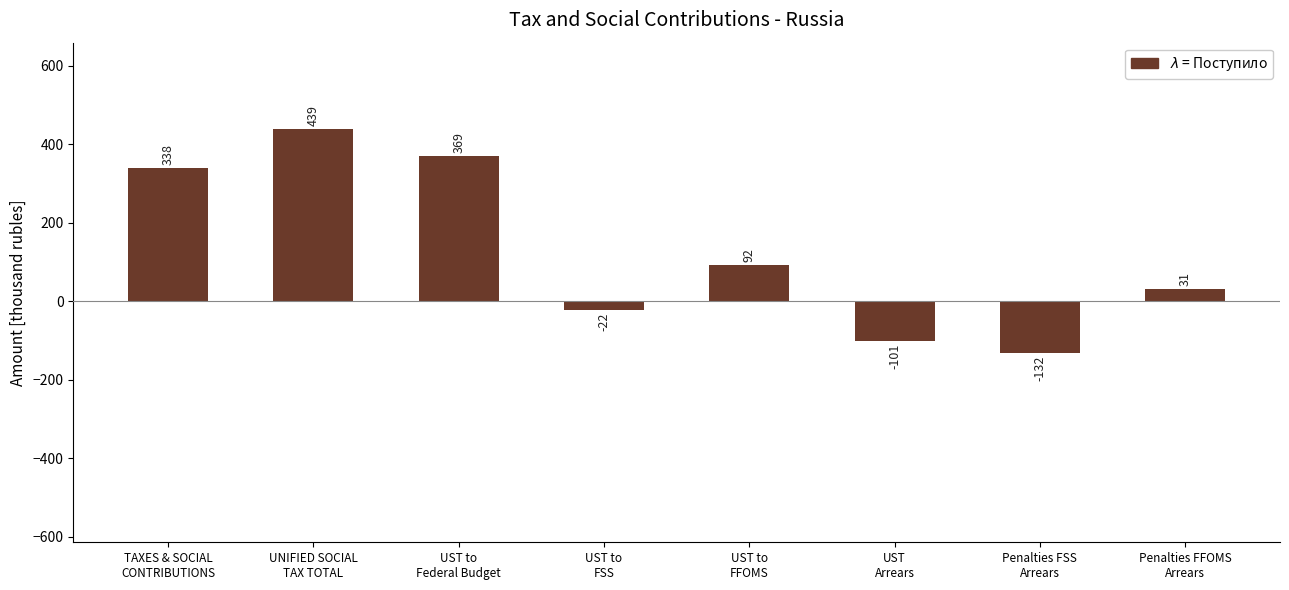

What is the label of the 1st bar from the left?

TAXES & SOCIAL
CONTRIBUTIONS